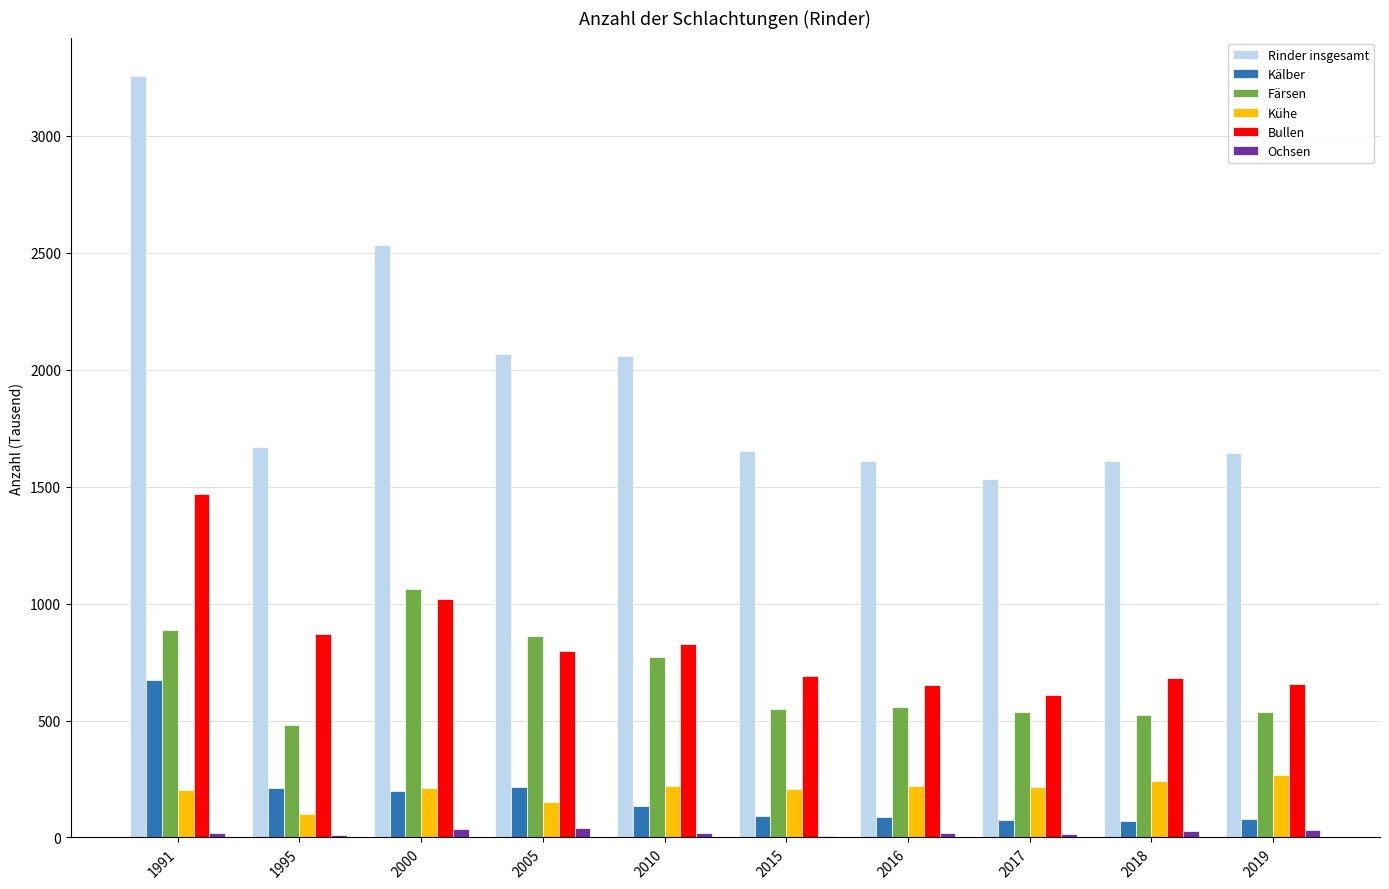

Where does the Kälber series first go above 133?

1991